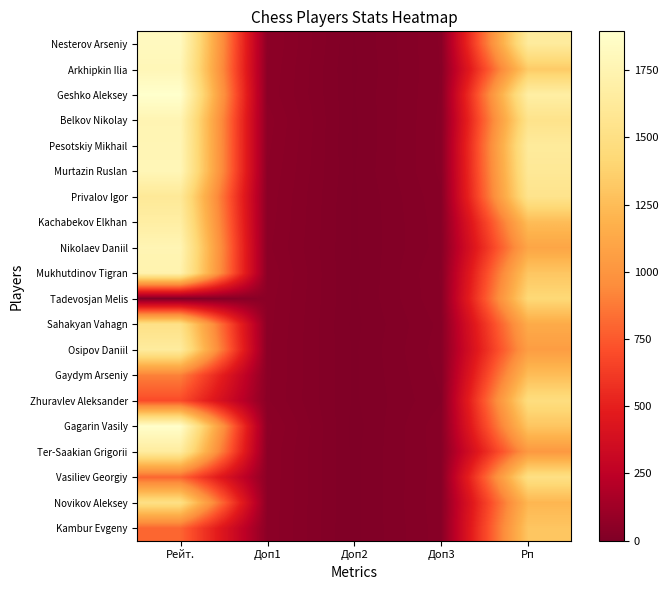

Reading right to left, list all the values displayed in this chart.

Nesterov Arseniy: Рп=1636.0	Доп3=38.0	Доп2=7.0	Доп1=53.5	Рейт.=1822.0
Arkhipkin Ilia: Рп=1334.0	Доп3=37.5	Доп2=6.0	Доп1=51.5	Рейт.=1782.0
Geshko Aleksey: Рп=1680.0	Доп3=38.0	Доп2=7.0	Доп1=50.0	Рейт.=1894.0
Belkov Nikolay: Рп=1539.0	Доп3=39.0	Доп2=6.0	Доп1=56.0	Рейт.=1758.0
Pesotskiy Mikhail: Рп=1635.0	Доп3=39.5	Доп2=6.0	Доп1=54.0	Рейт.=1770.0
Murtazin Ruslan: Рп=1604.0	Доп3=39.0	Доп2=7.0	Доп1=51.5	Рейт.=1780.0
Privalov Igor: Рп=1547.0	Доп3=35.5	Доп2=6.0	Доп1=49.5	Рейт.=1611.0
Kachabekov Elkhan: Рп=1247.0	Доп3=34.0	Доп2=6.0	Доп1=48.5	Рейт.=1677.0
Nikolaev Daniil: Рп=1105.0	Доп3=33.5	Доп2=6.0	Доп1=46.5	Рейт.=1762.0
Mukhutdinov Tigran: Рп=1308.0	Доп3=38.0	Доп2=5.0	Доп1=51.0	Рейт.=1729.0
Tadevosjan Melis: Рп=1427.0	Доп3=36.5	Доп2=6.0	Доп1=48.5	Рейт.=0.0
Sahakyan Vahagn: Рп=1140.0	Доп3=32.0	Доп2=5.0	Доп1=47.5	Рейт.=1515.0
Osipov Daniil: Рп=1053.0	Доп3=34.0	Доп2=6.0	Доп1=46.0	Рейт.=1645.0
Gaydym Arseniy: Рп=1253.0	Доп3=31.5	Доп2=6.0	Доп1=46.0	Рейт.=900.0
Zhuravlev Aleksander: Рп=1474.0	Доп3=29.0	Доп2=6.0	Доп1=45.5	Рейт.=700.0
Gagarin Vasily: Рп=1300.0	Доп3=35.0	Доп2=4.0	Доп1=55.0	Рейт.=1883.0
Ter-Saakian Grigorii: Рп=1023.0	Доп3=34.5	Доп2=5.0	Доп1=51.5	Рейт.=1647.0
Vasiliev Georgiy: Рп=1501.0	Доп3=34.5	Доп2=5.0	Доп1=51.5	Рейт.=800.0
Novikov Aleksey: Рп=1211.0	Доп3=35.0	Доп2=5.0	Доп1=51.0	Рейт.=1507.0
Kambur Evgeny: Рп=1304.0	Доп3=34.0	Доп2=5.0	Доп1=50.5	Рейт.=800.0